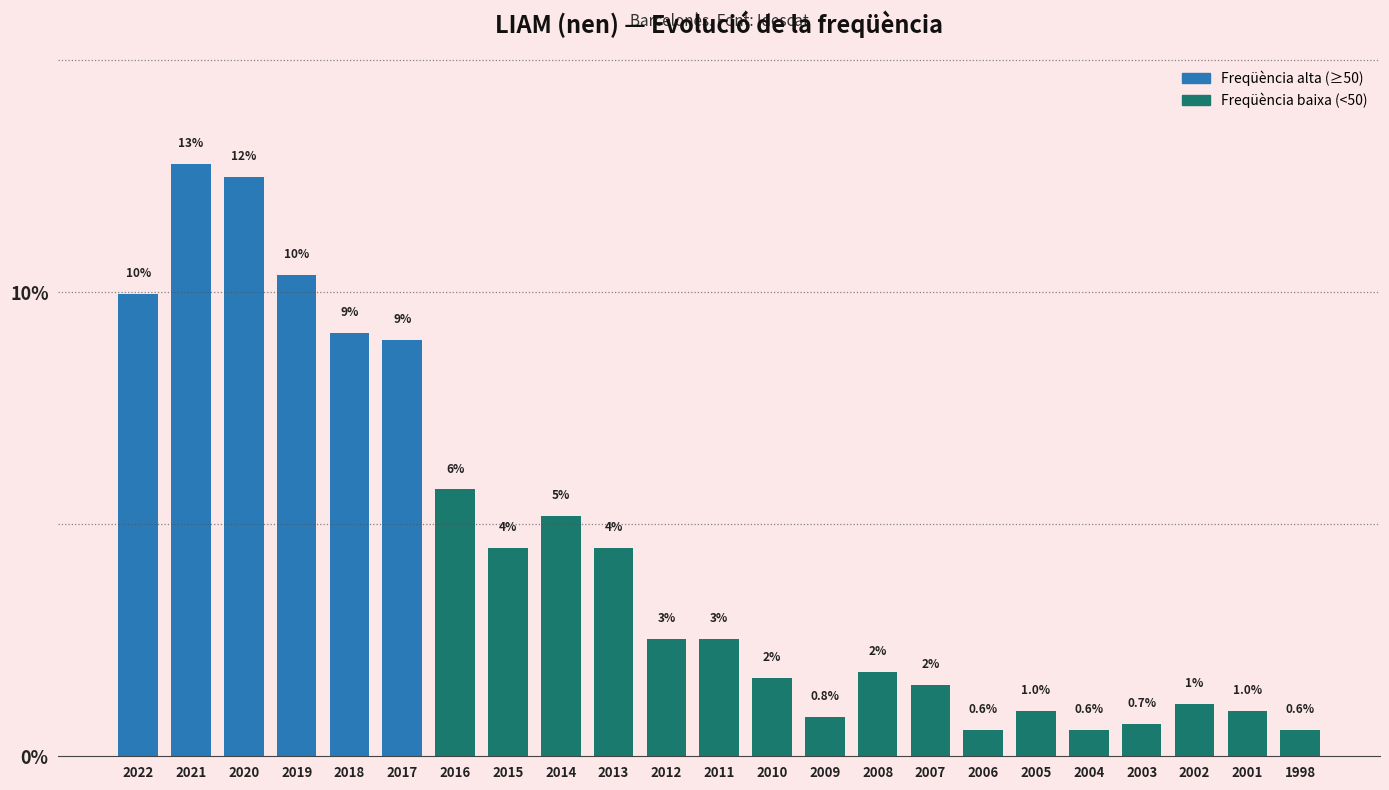

Which category has the highest value across all series?

2021